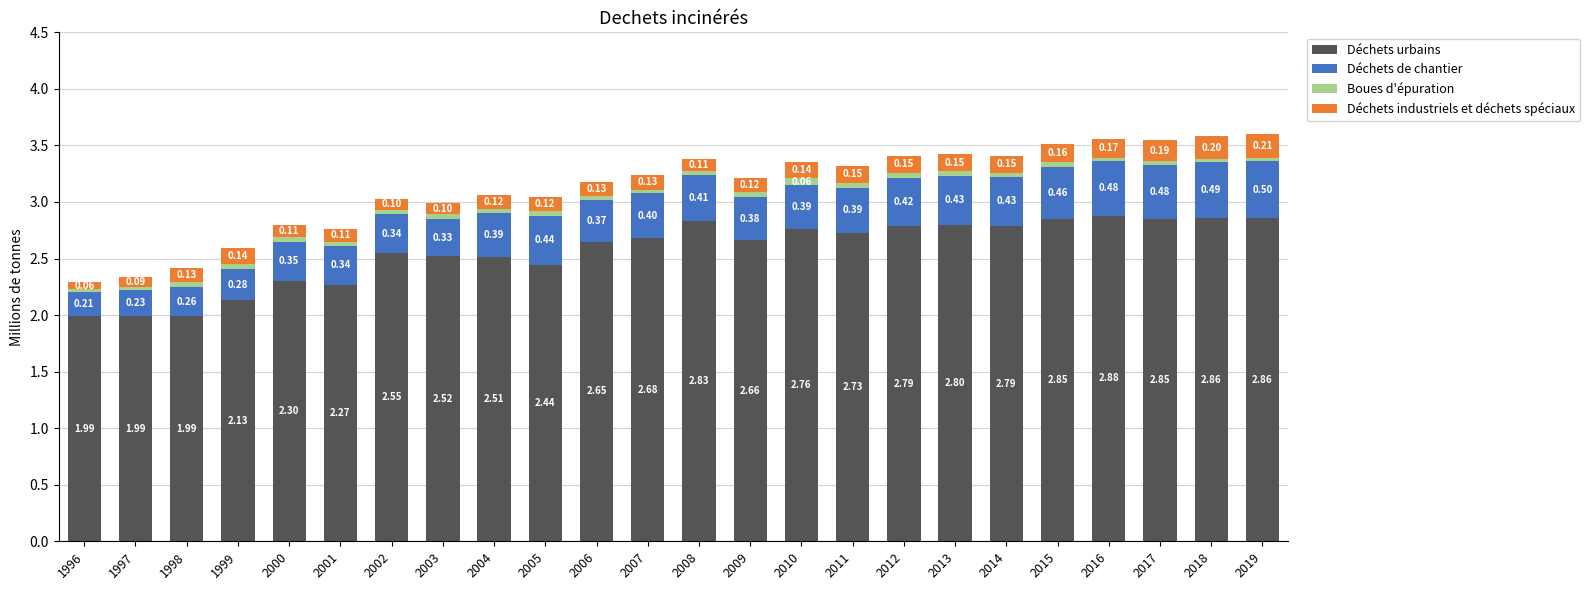

What is the difference between the maximum and minimum values in the Déchets urbains series?

0.9